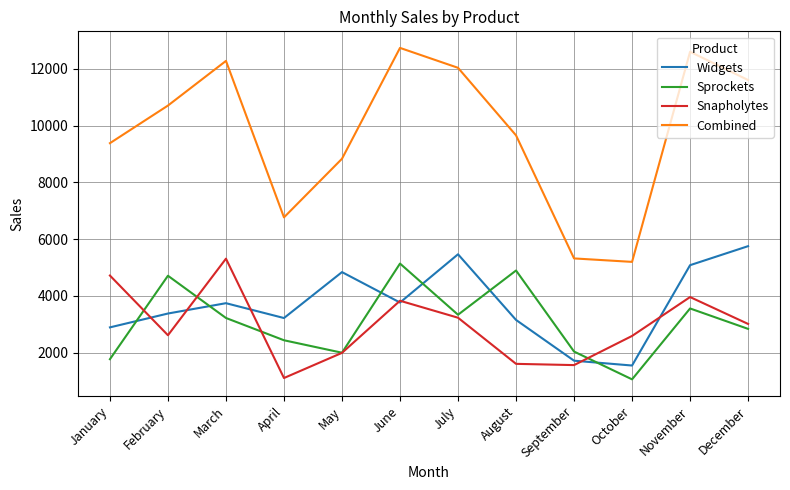

Rank the series at July from highest to lowest value.

Combined, Widgets, Sprockets, Snapholytes